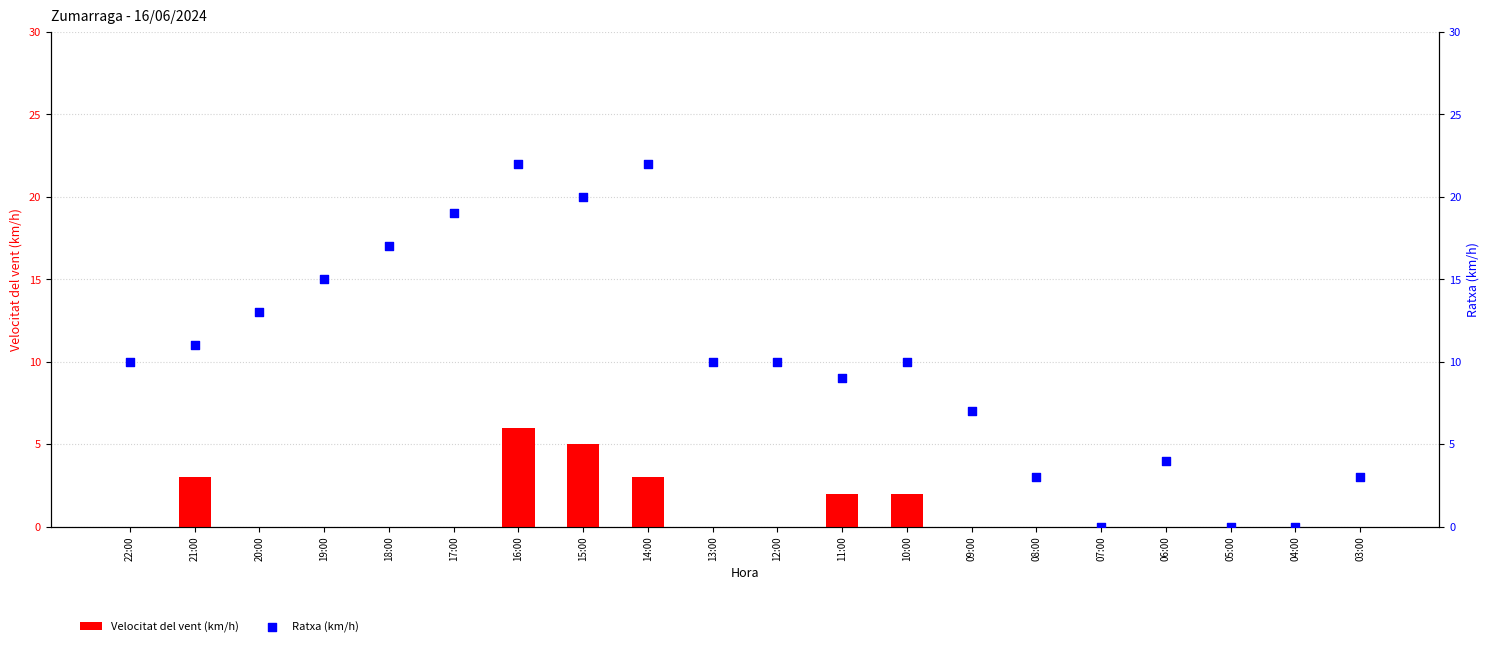

Which series has the largest total across all categories?

Ratxa (km/h)